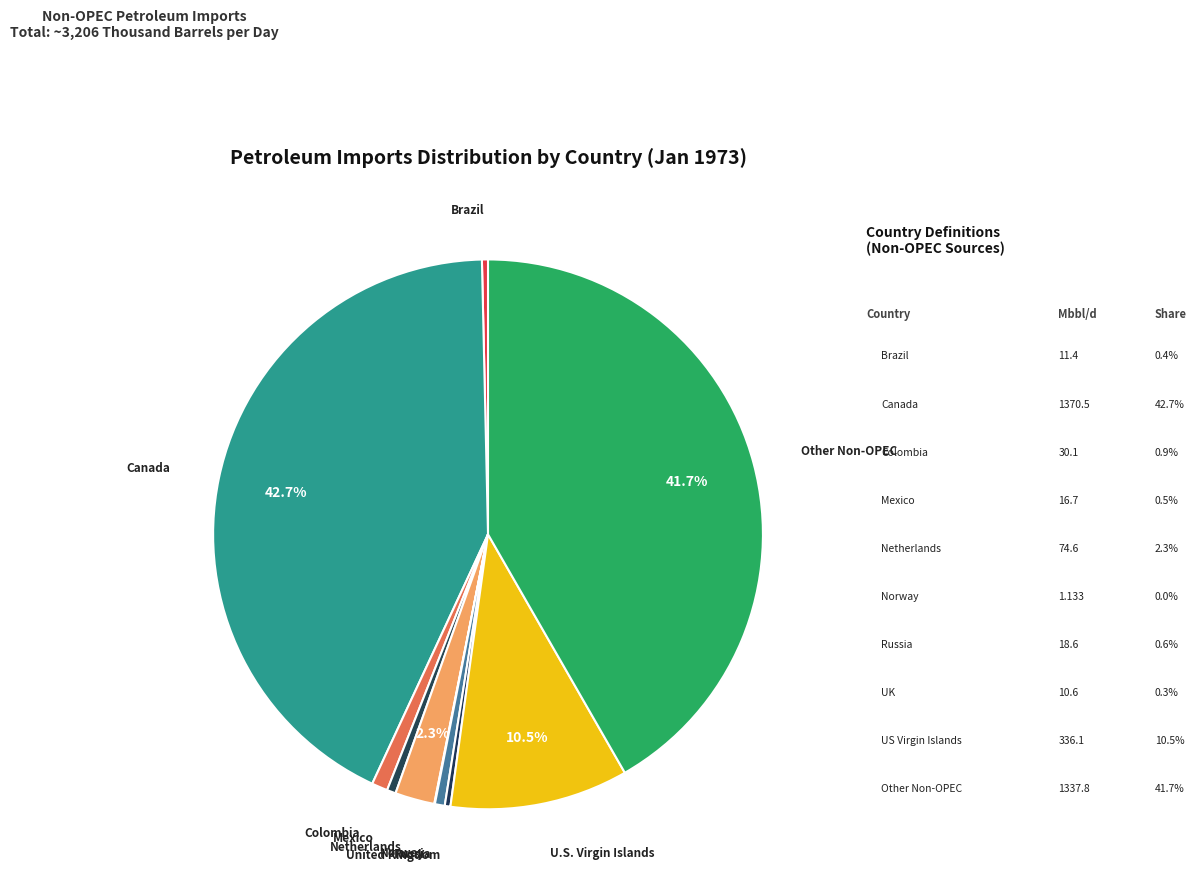

What portion of the pie excludes Other Non-OPEC?

58.3%